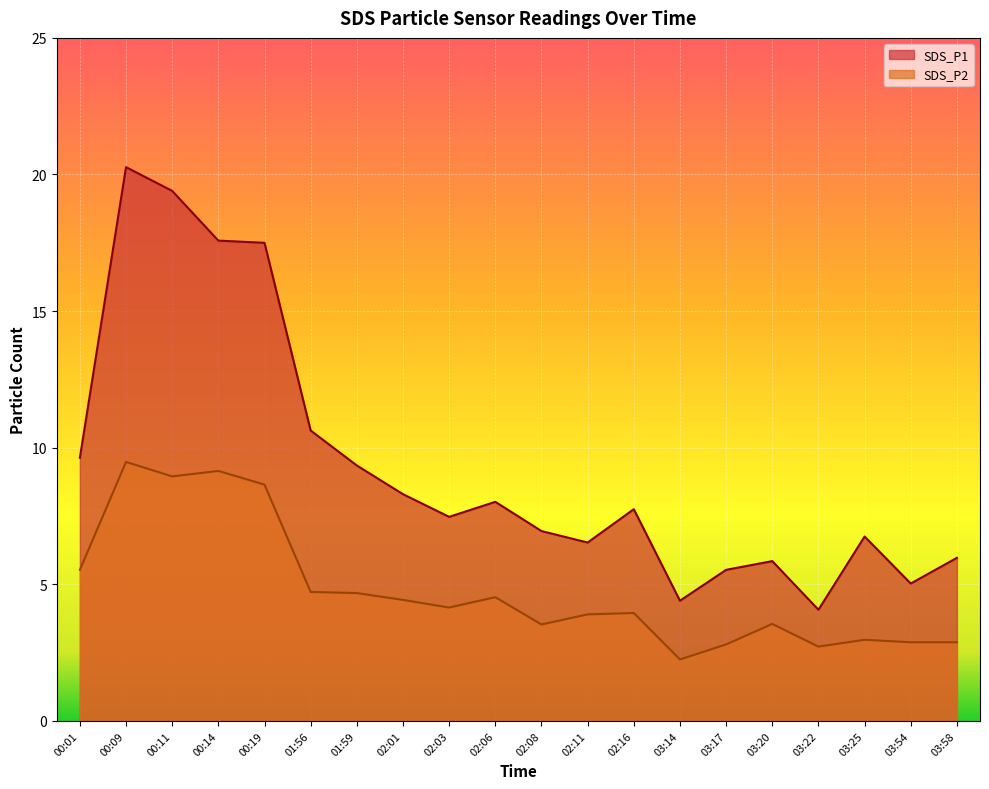

How many values in the SDS_P1 series are below 7?

9